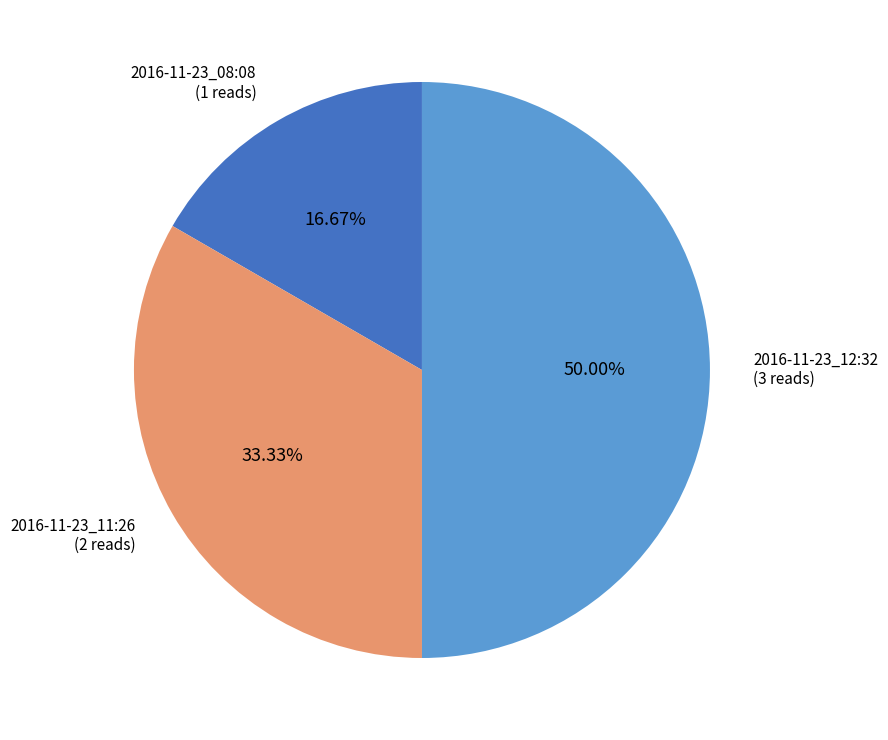

How many segments does this pie chart have?

3